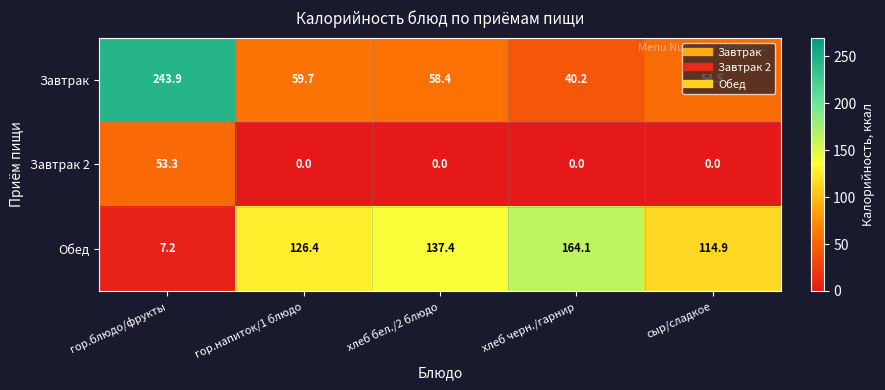

What is the difference between the highest and lowest values at сыр/сладкое?

114.9